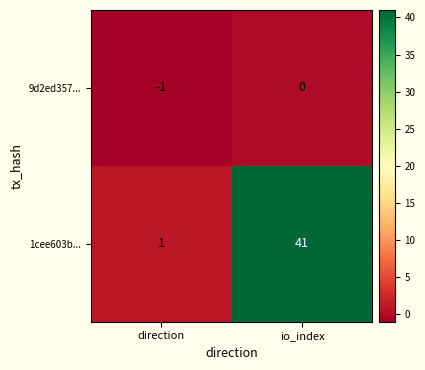

Is it true that 9d2ed357... equals 1 at io_index?

False